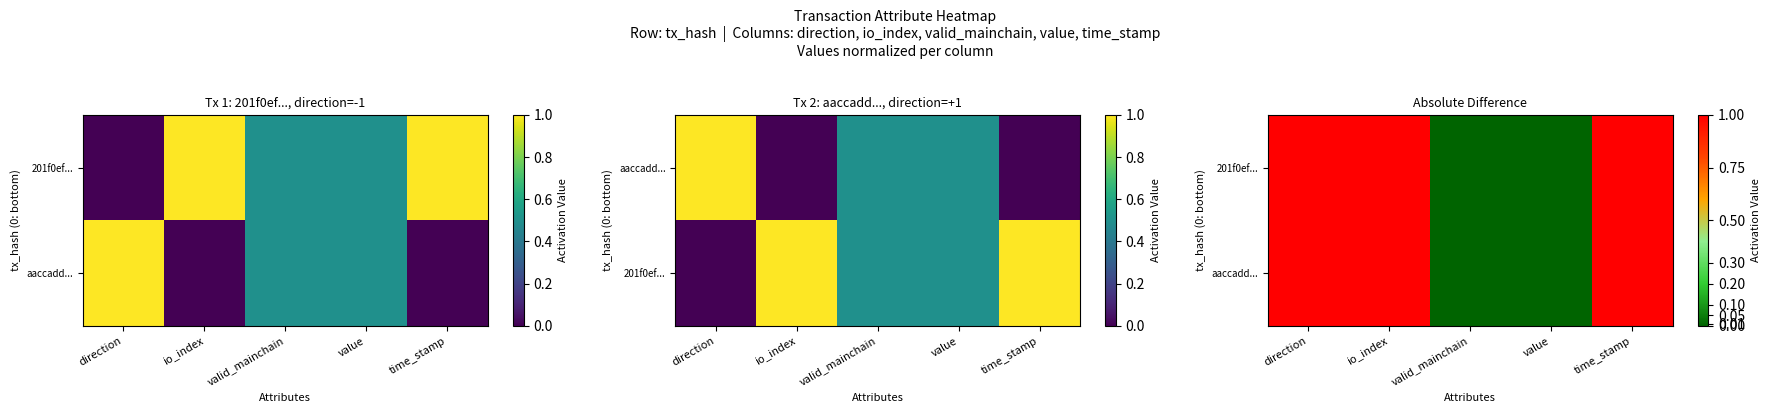

How many values in the 201f0ef... series are below 1?

2